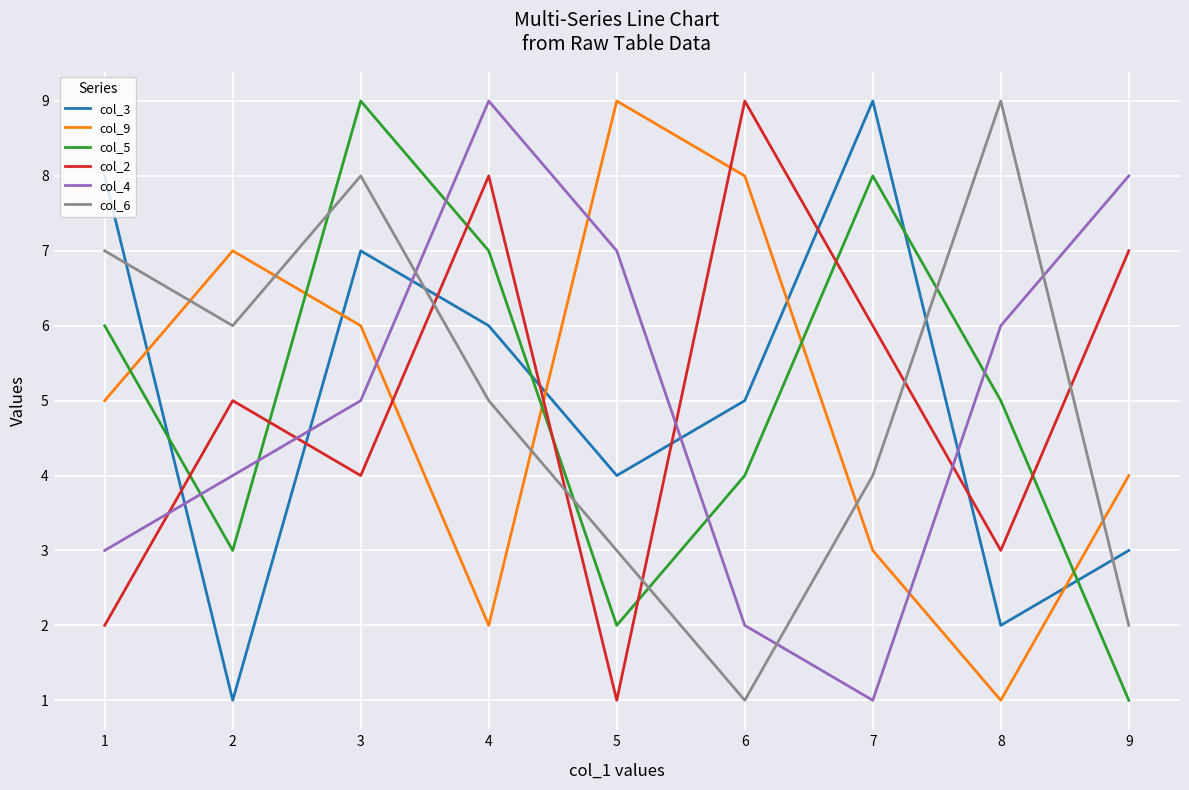

In col_6, how many points are lower than both neighbors (excluding endpoints)?

2